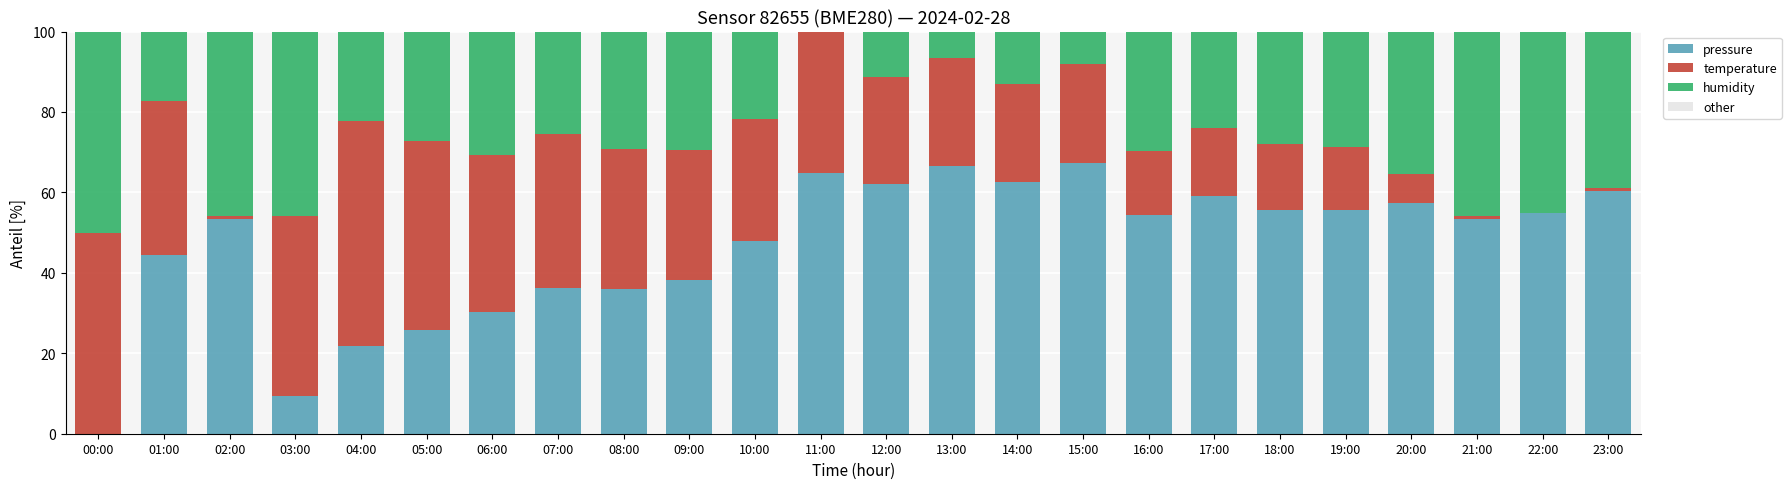

Count the number of data series in this chart.

4